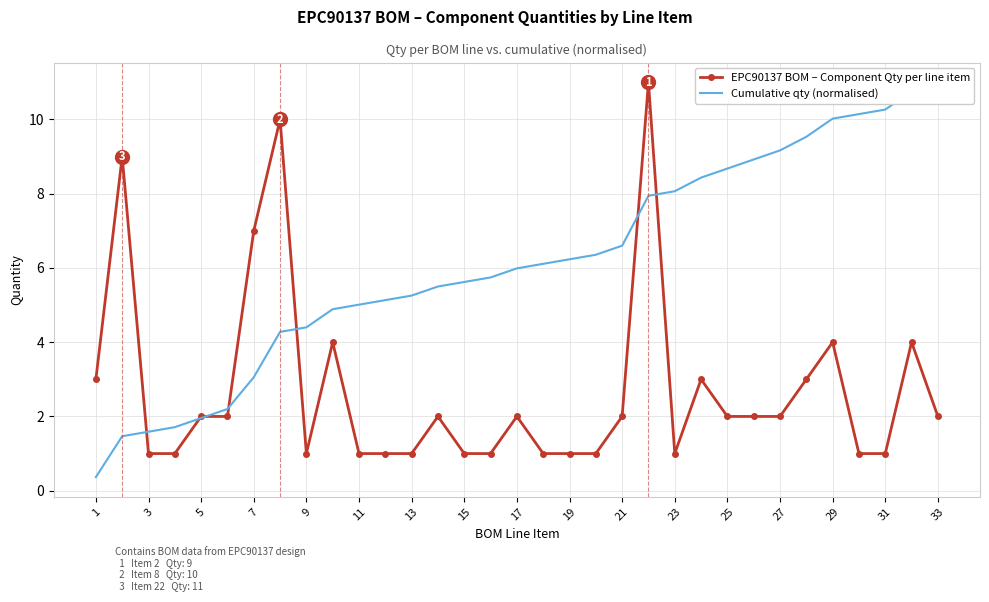

What is the difference between the second highest and second lowest values in the EPC90137 BOM – Component Qty per line item series?

9